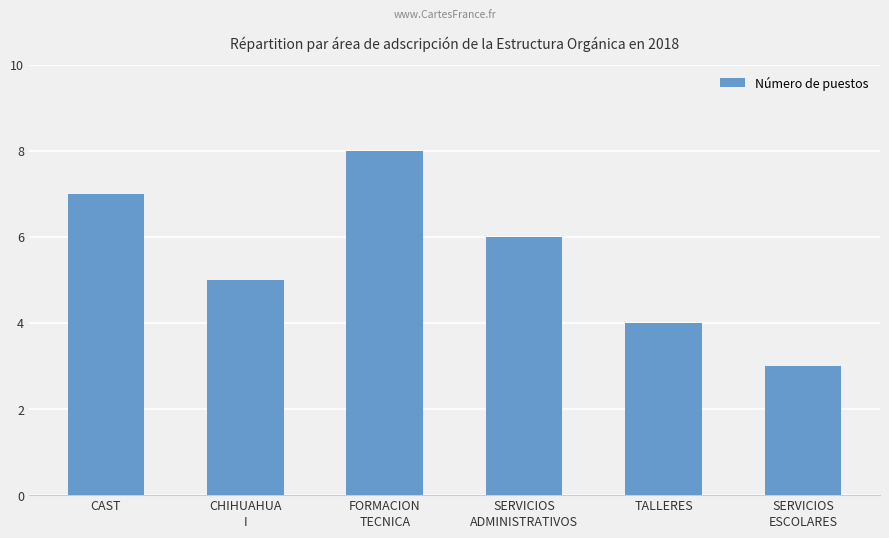

Which category has the highest value across all series?

FORMACION
TECNICA